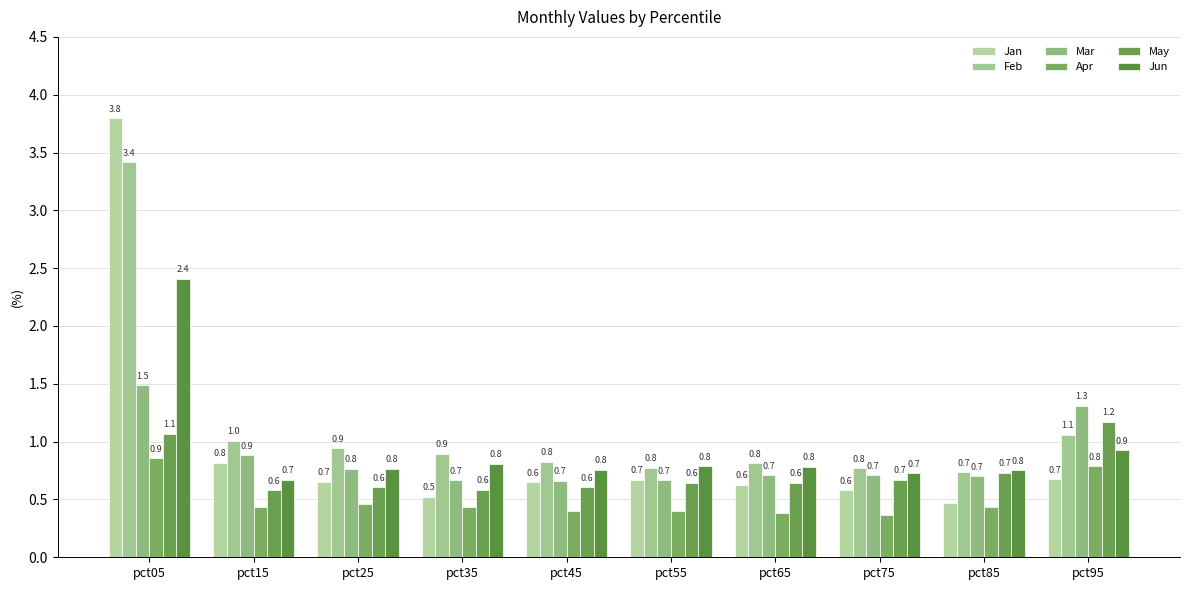

Are the bars grouped side by side (vs. stacked)?

Yes